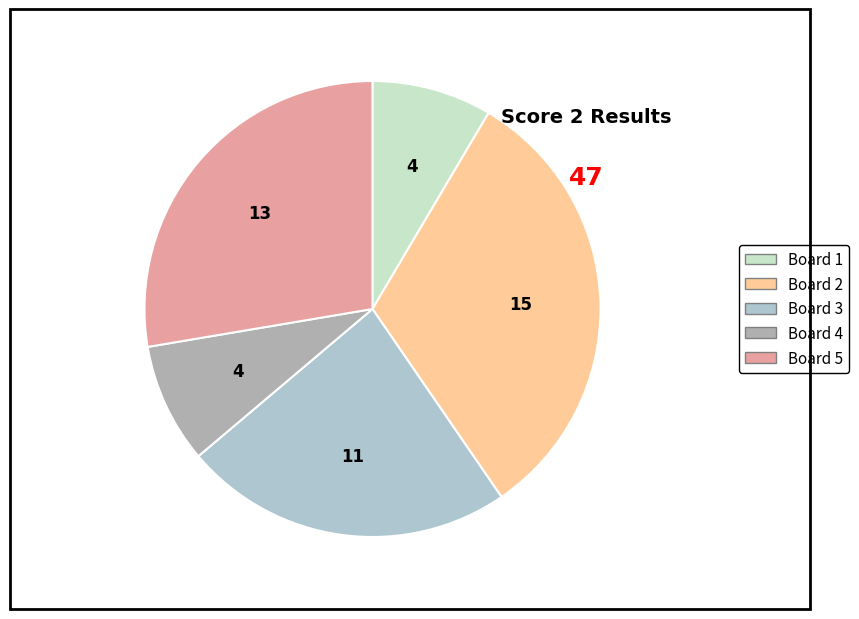

How many slices are in this pie chart?

5